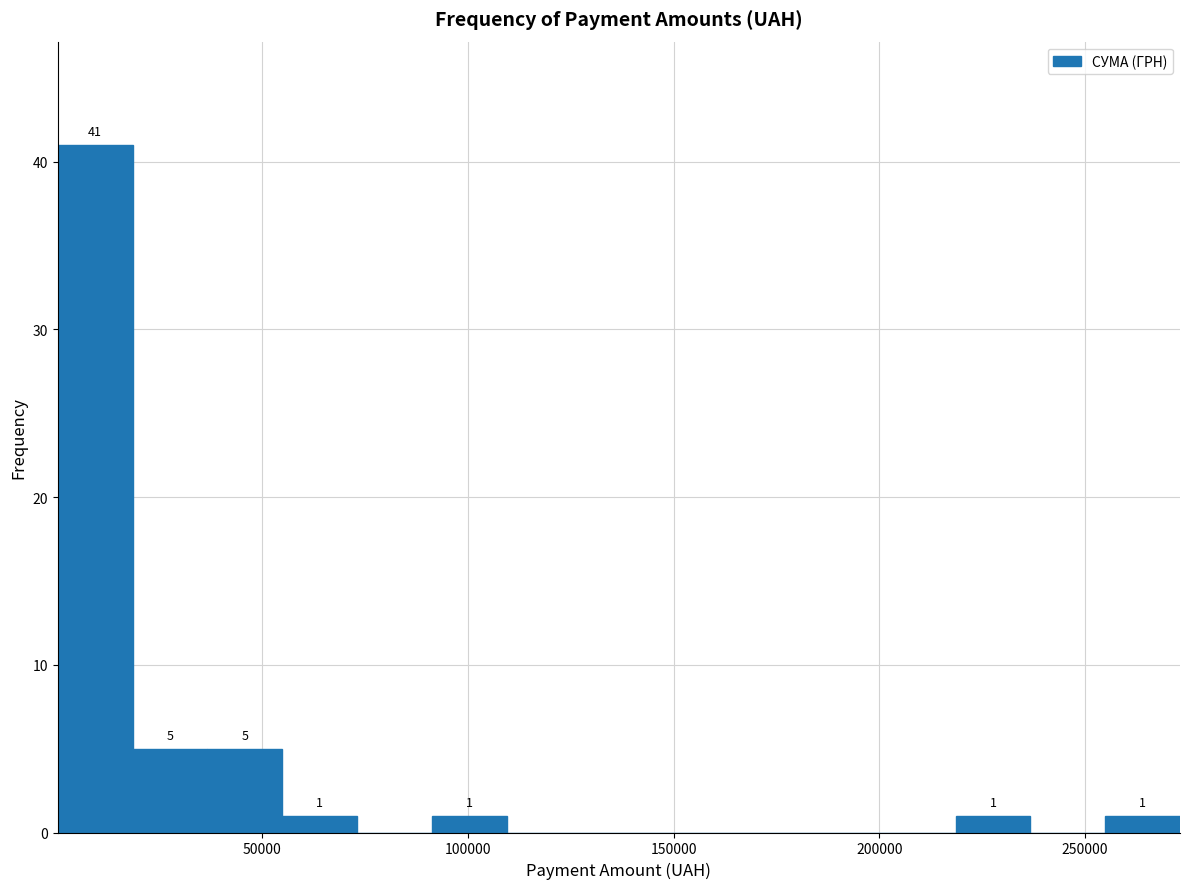

Read against the x-axis, roughly where is the centre of the tallest bar?

10000